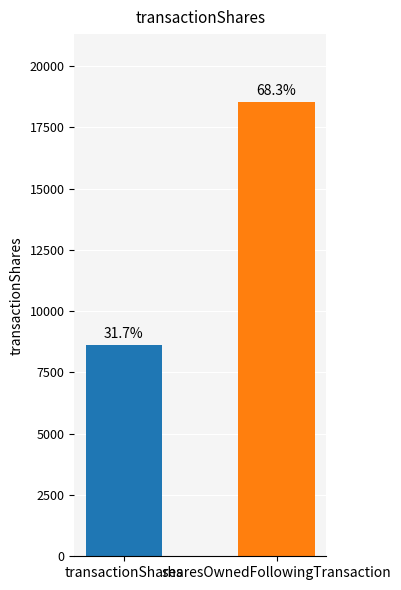

What is the average value?

13568